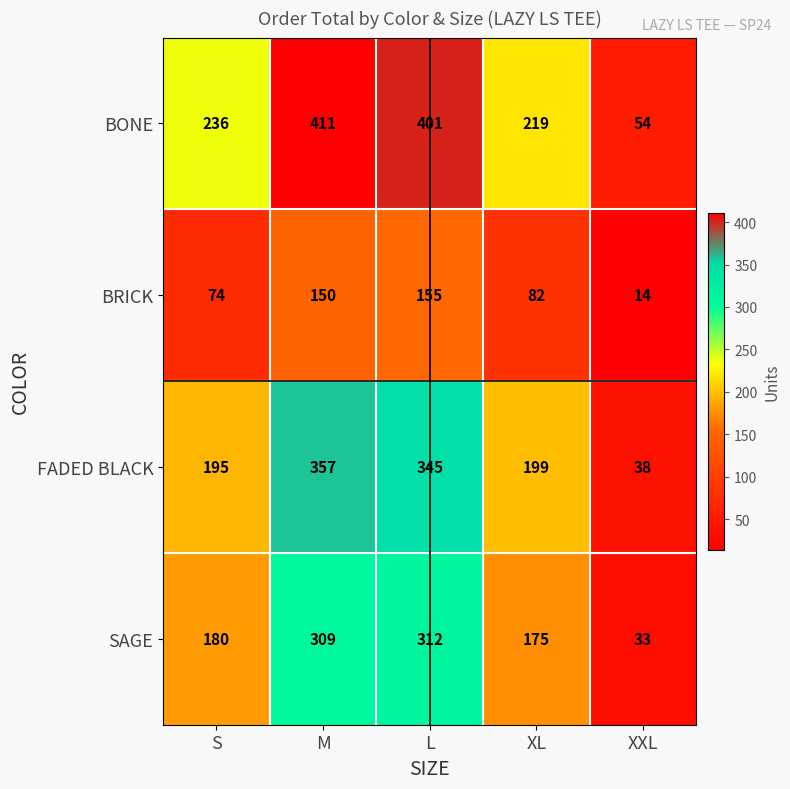

What is the sum of all BONE values?

1321